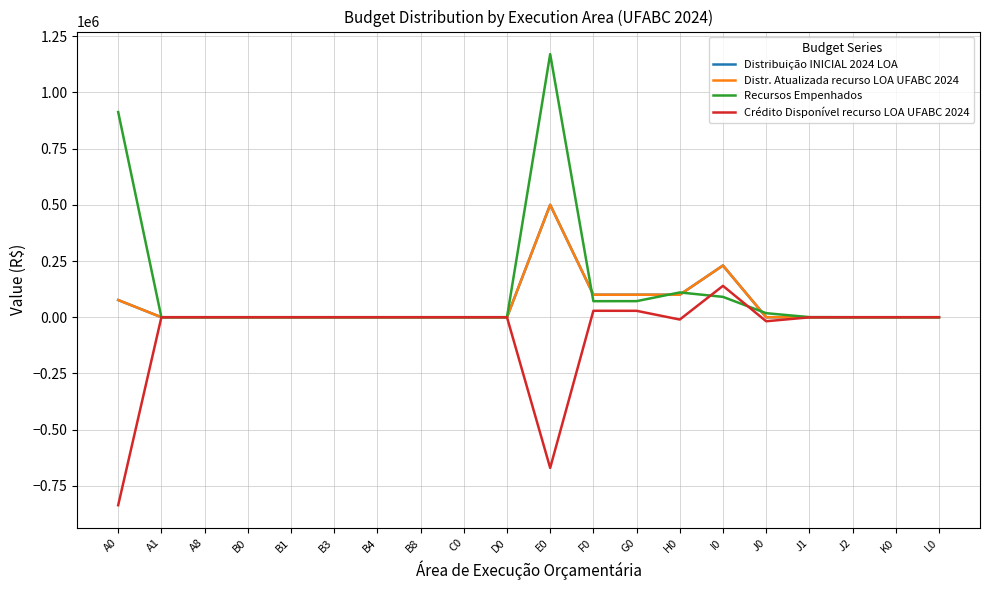

What is the label of the 14th point from the right?

B4